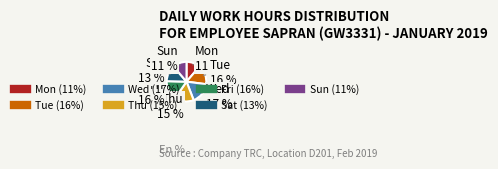

How many slices are in this pie chart?

7